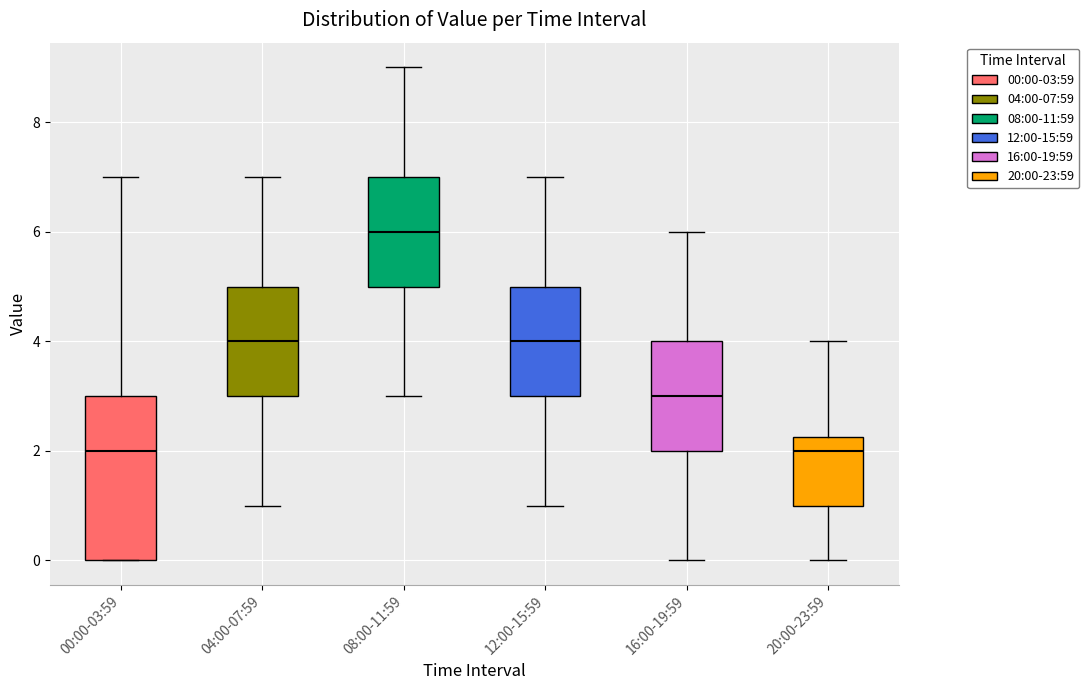

Comparing the boxes themselves (not the whiskers), which one is the tallest?

00:00-03:59